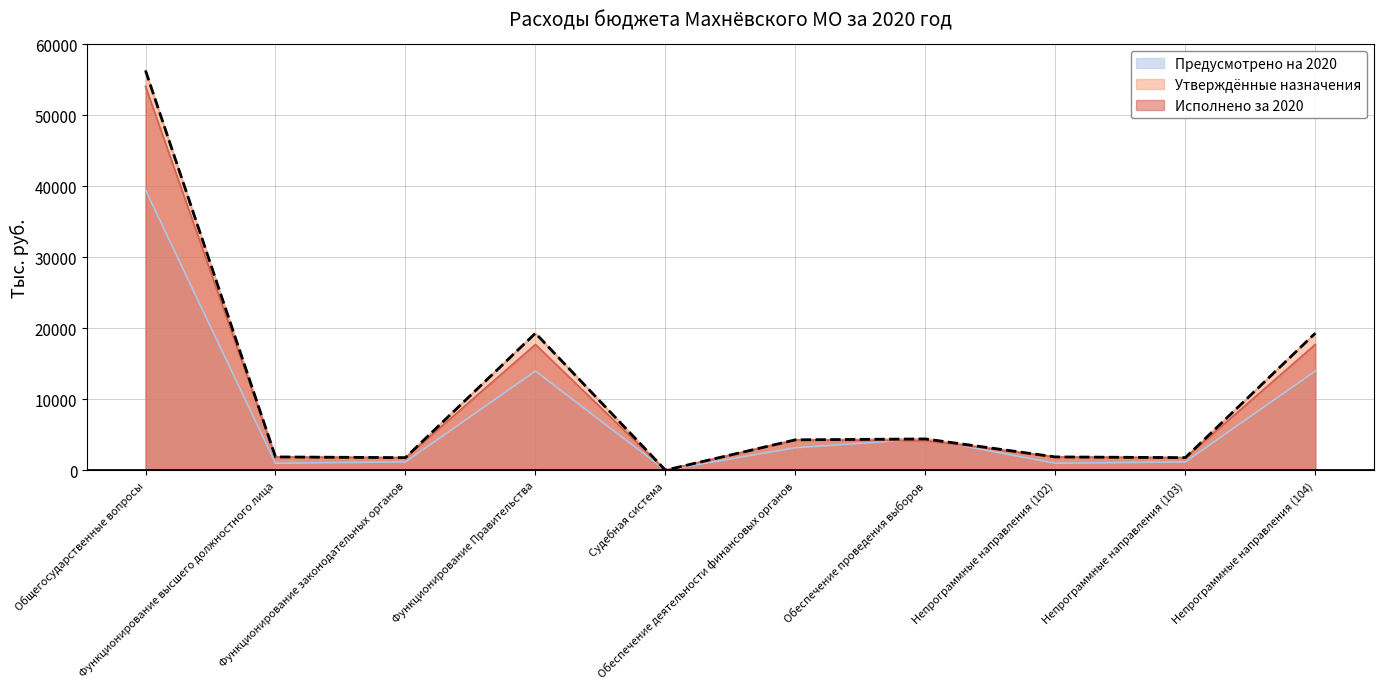

What is the change in value from Судебная система to Обеспечение проведения выборов?

+4404.8